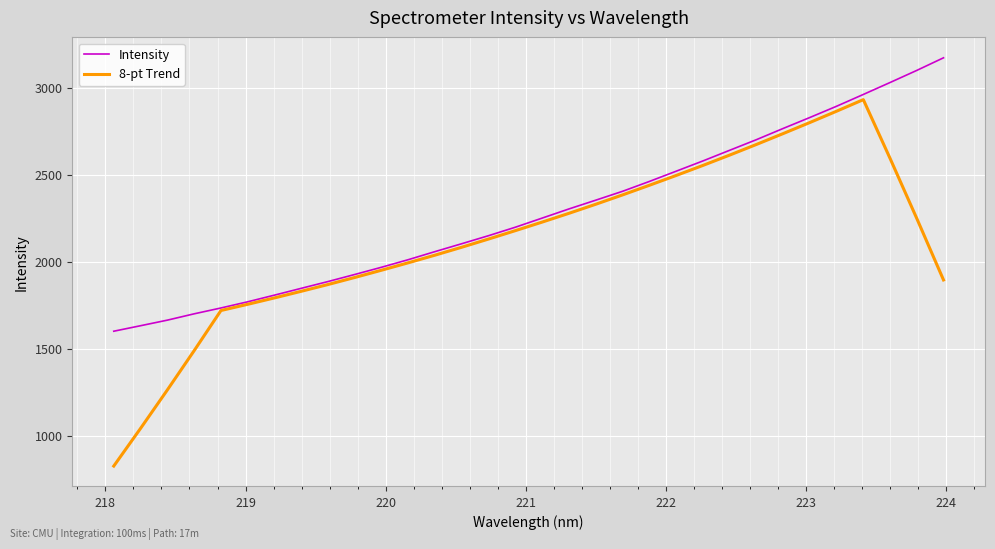

What is the average value of the 8-pt Trend series?

2122.7